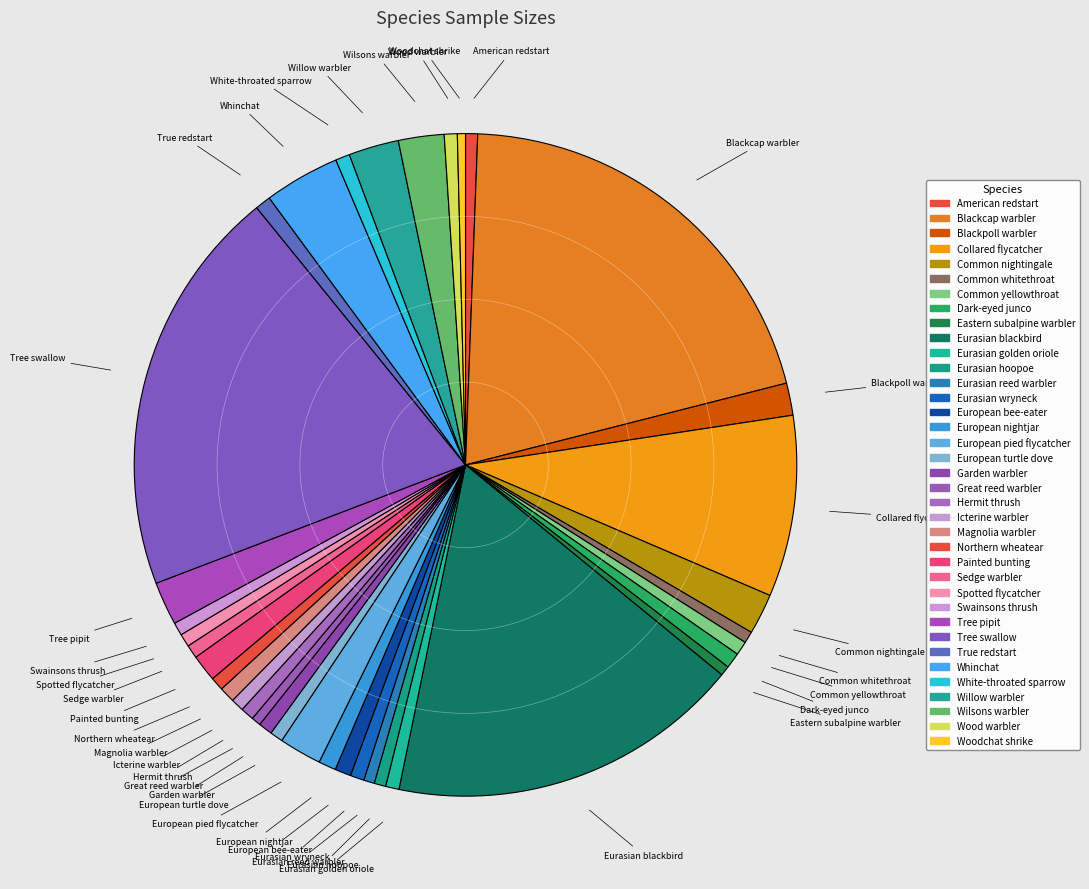

What percentage is NOT represented by European nightjar?

99.1%